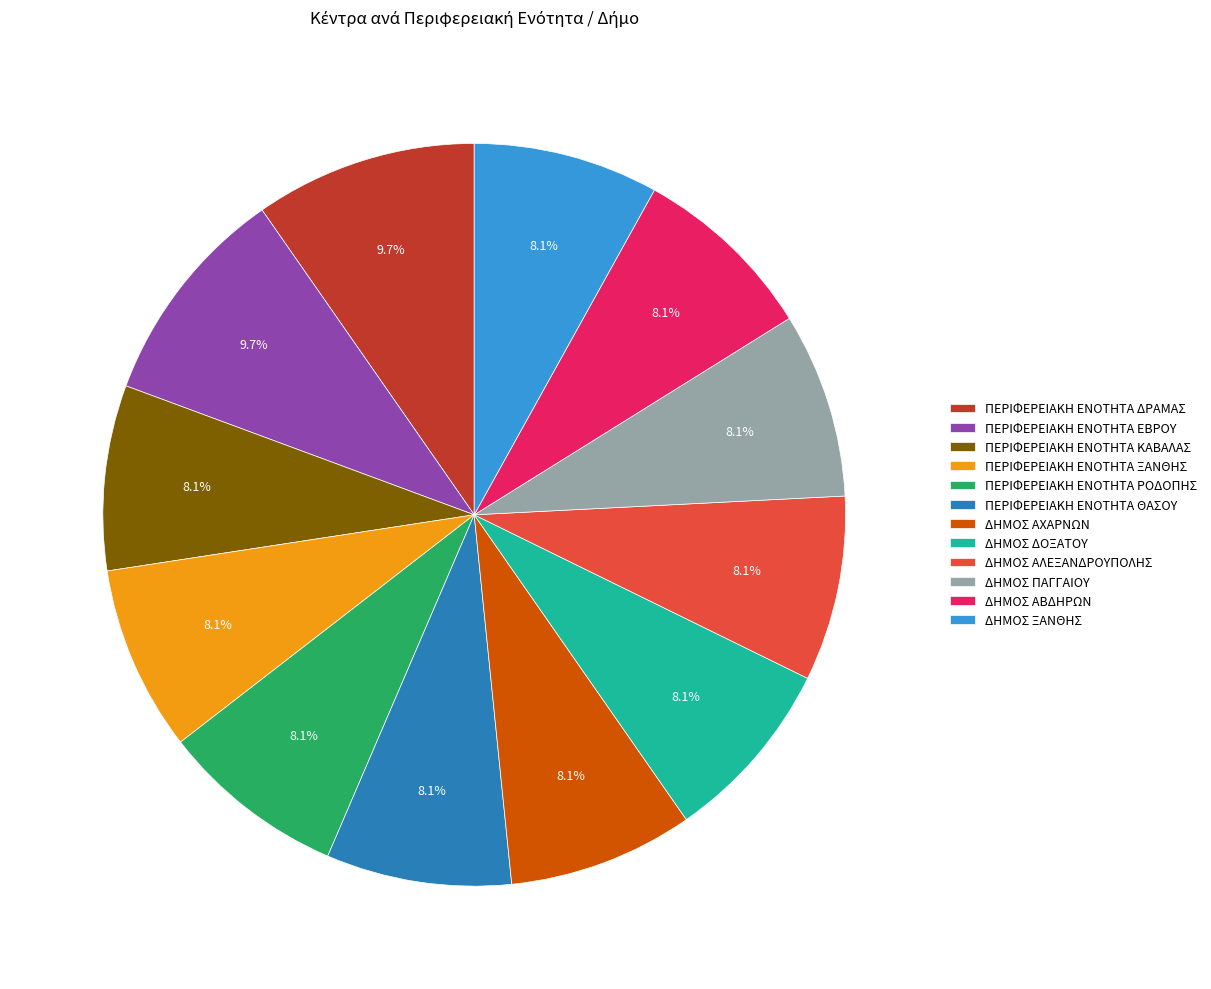

Is ΔΗΜΟΣ ΑΛΕΞΑΝΔΡΟΥΠΟΛΗΣ the majority of the pie?

No